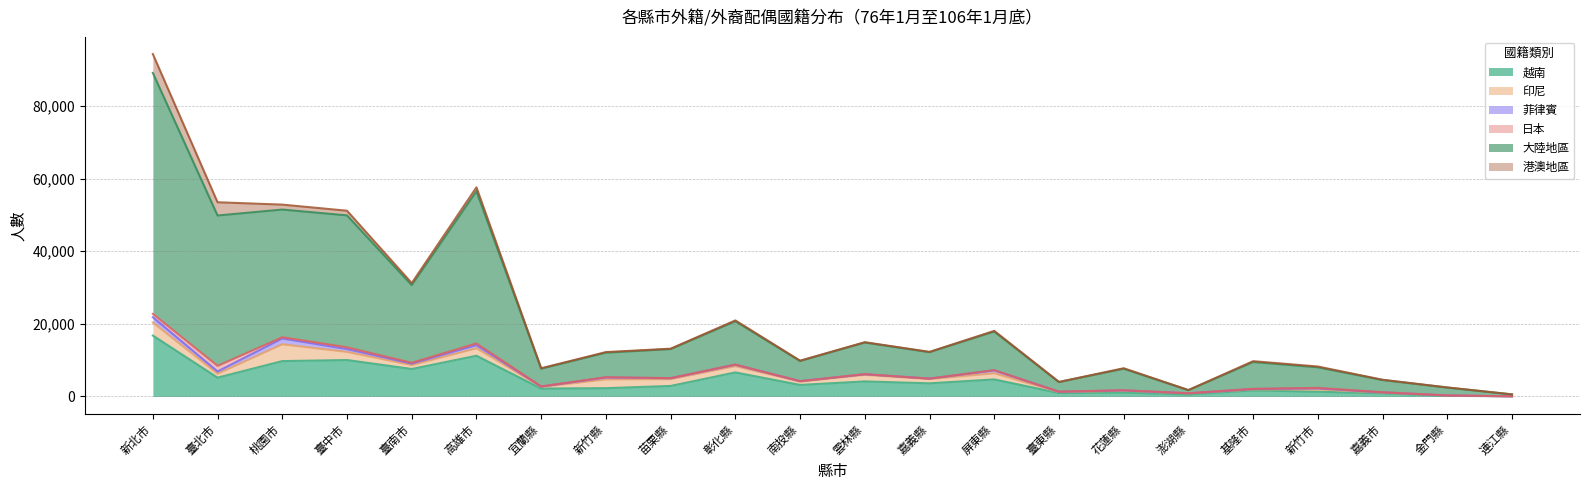

Where is 菲律賓 nearest to the value 797?

臺中市